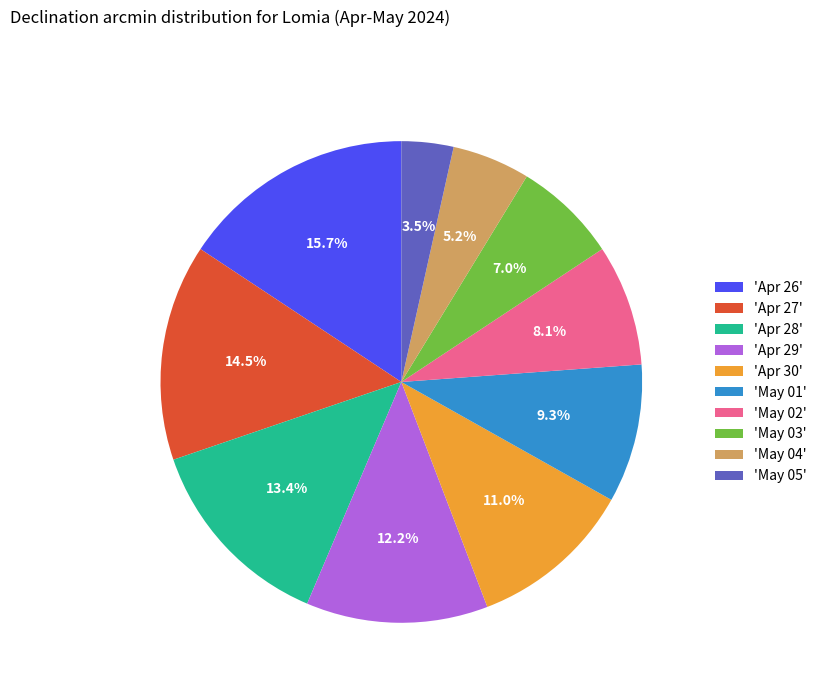

Does any single category account for the majority?

No